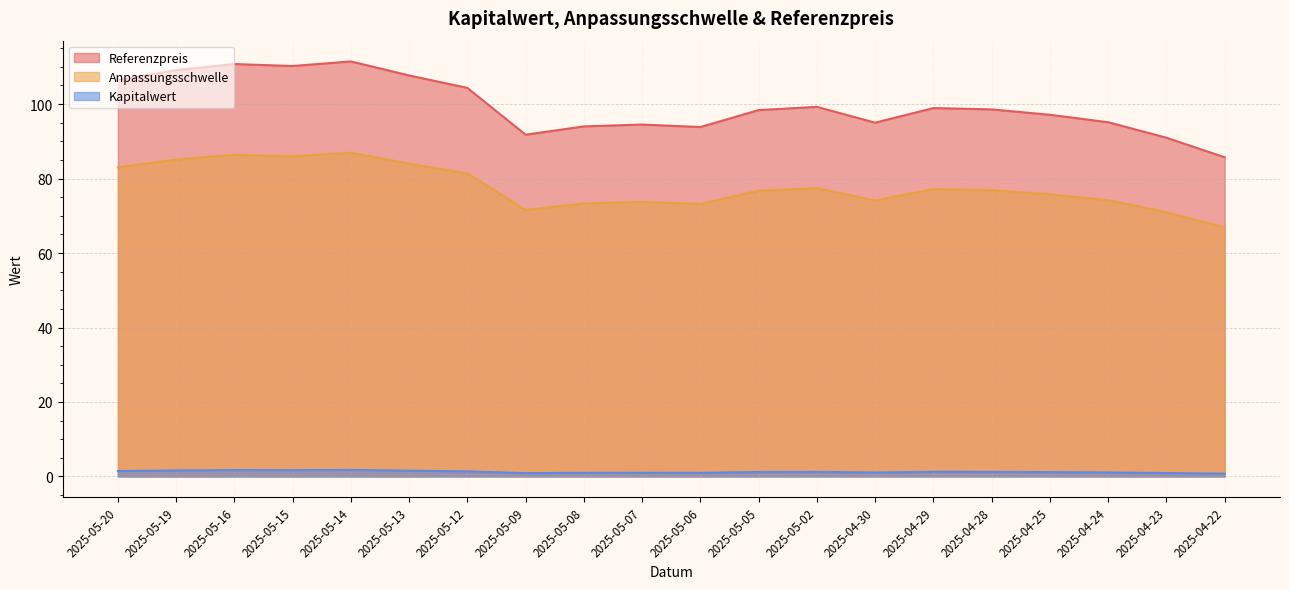

Which category has the highest value across all series?

2025-05-14